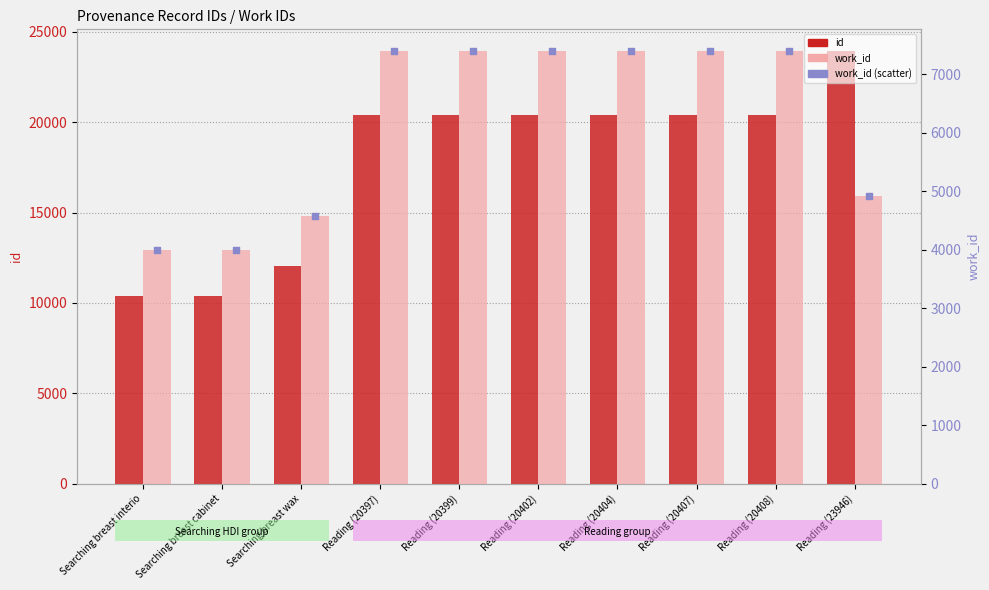

Which series has the widest spread of Y values?

id